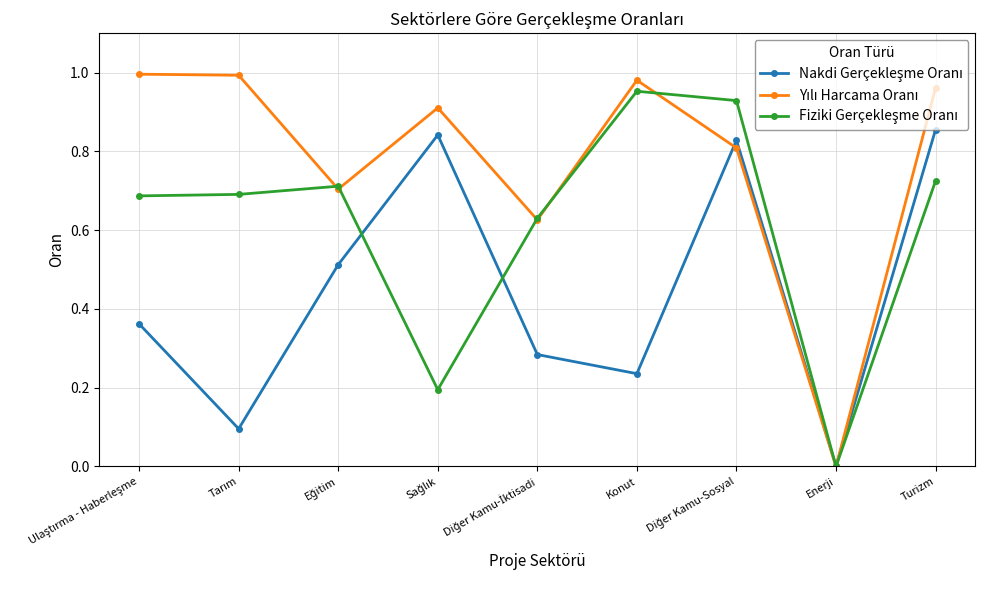

Is this an area chart (filled region under the line)?

No